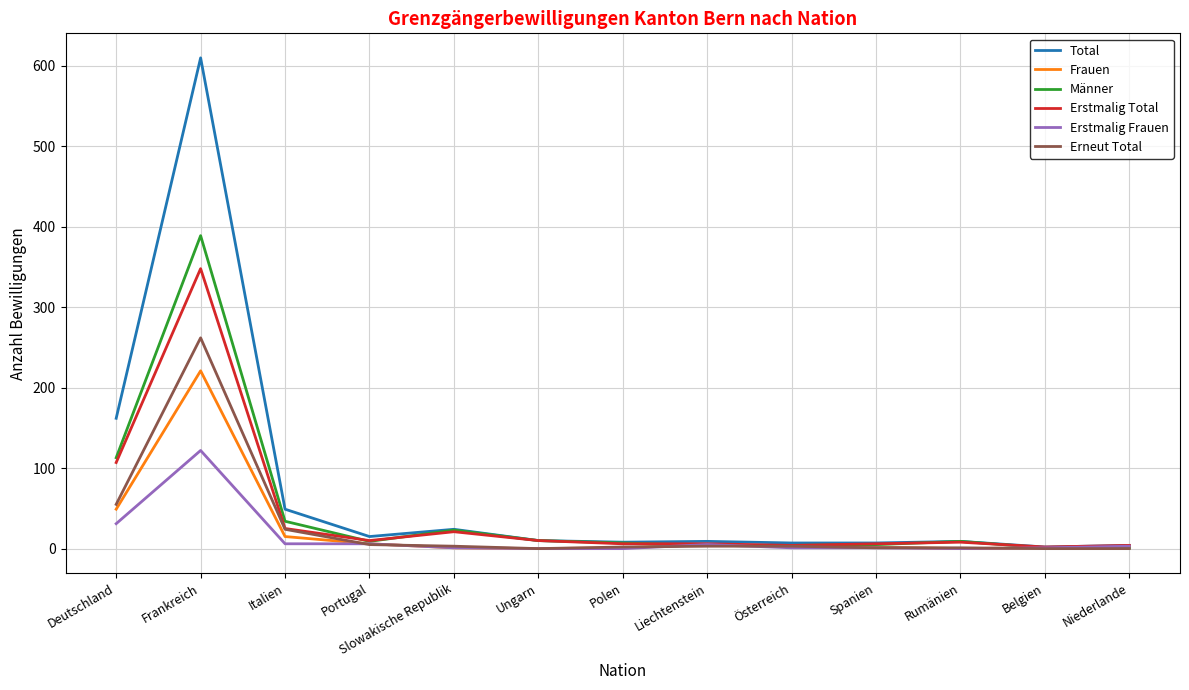

True or false: Männer has a value of 34 at Italien.

True